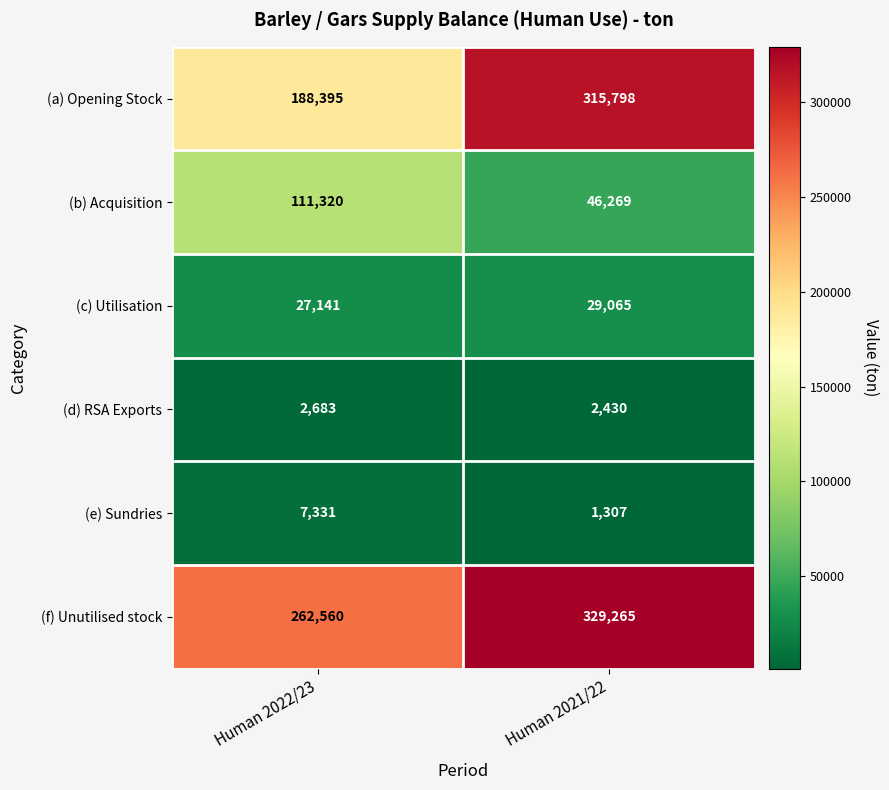

Which label corresponds to the largest value in the chart?

Human 2021/22